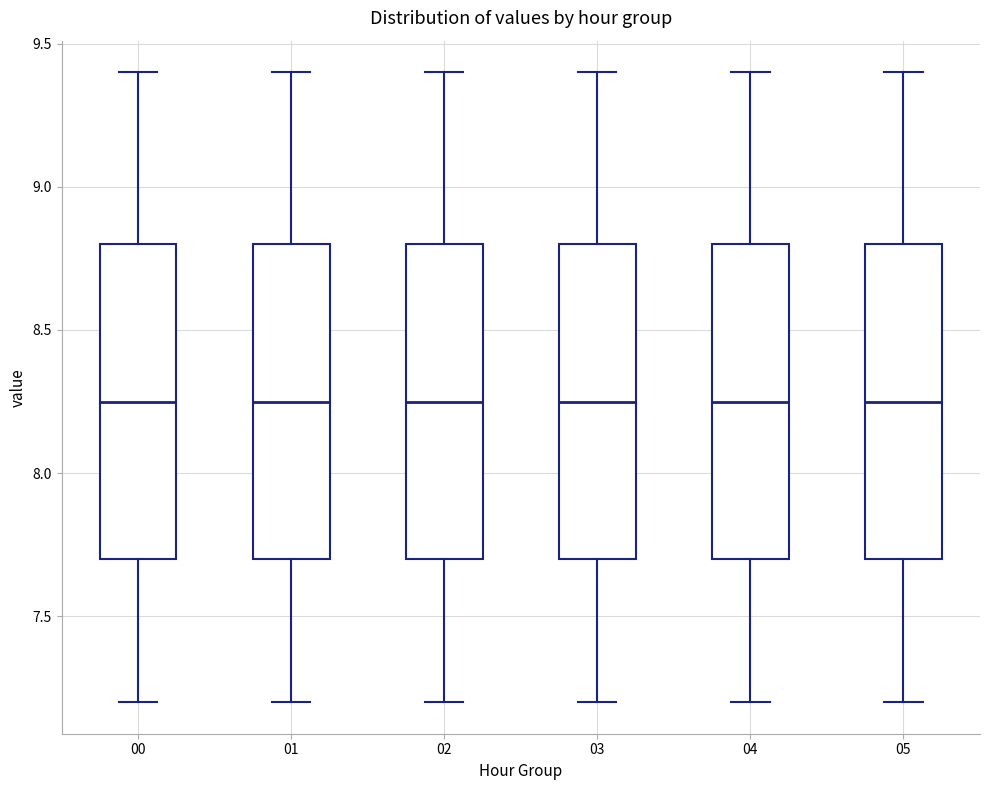

Where does the upper whisker of the box at x = 04 end on the y-axis? The values are not printed on the chart, so give them approximately, as read against the axis.

9.40